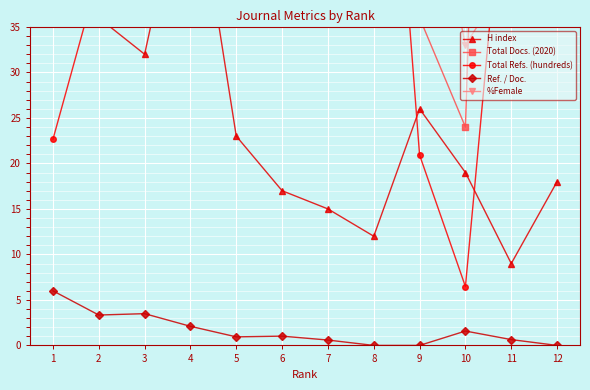

The %Female series shows 33.7 at 4. True or false?

False